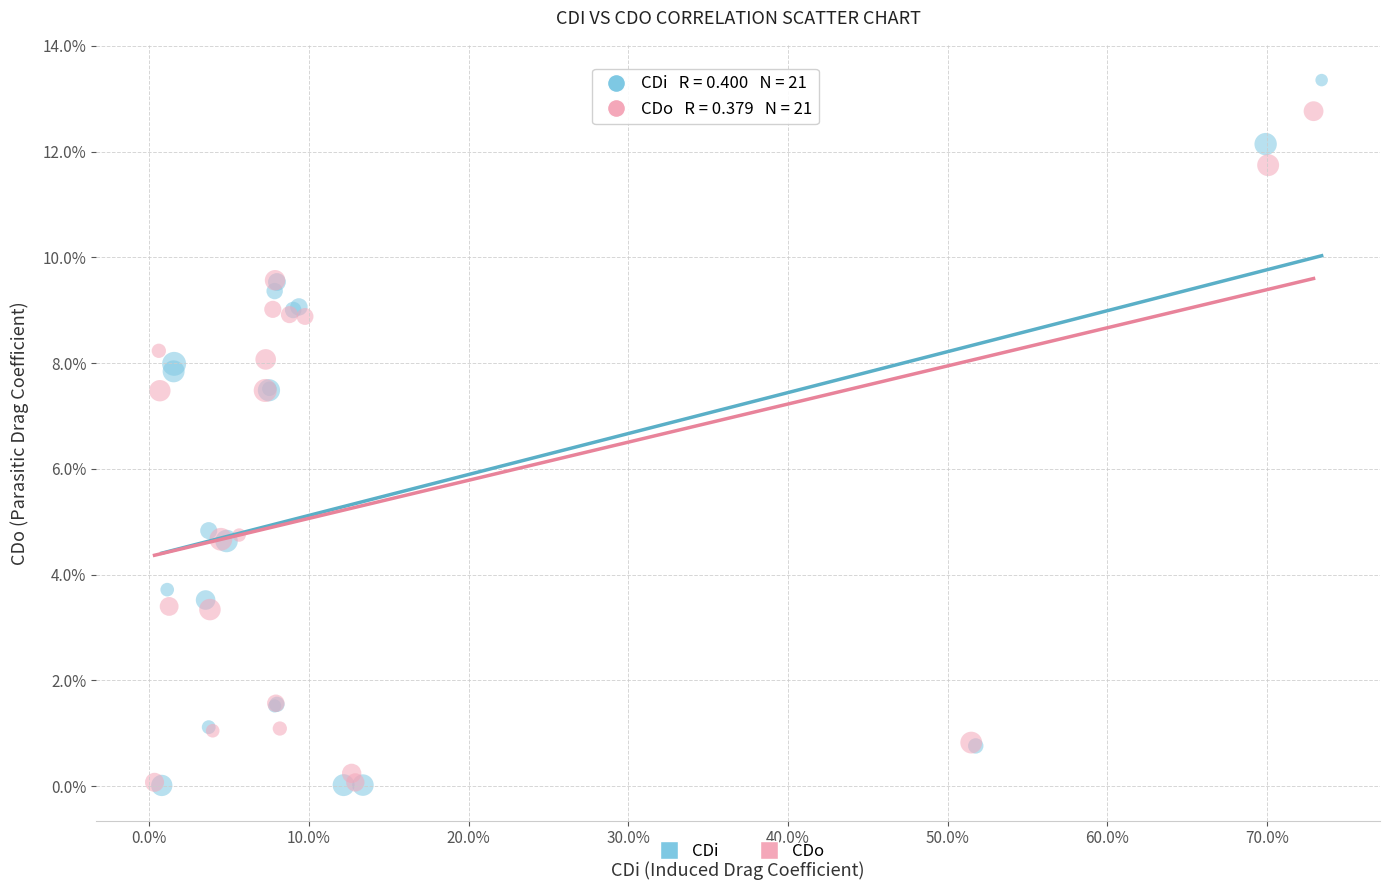

Which series contains the highest Y value?

CDi